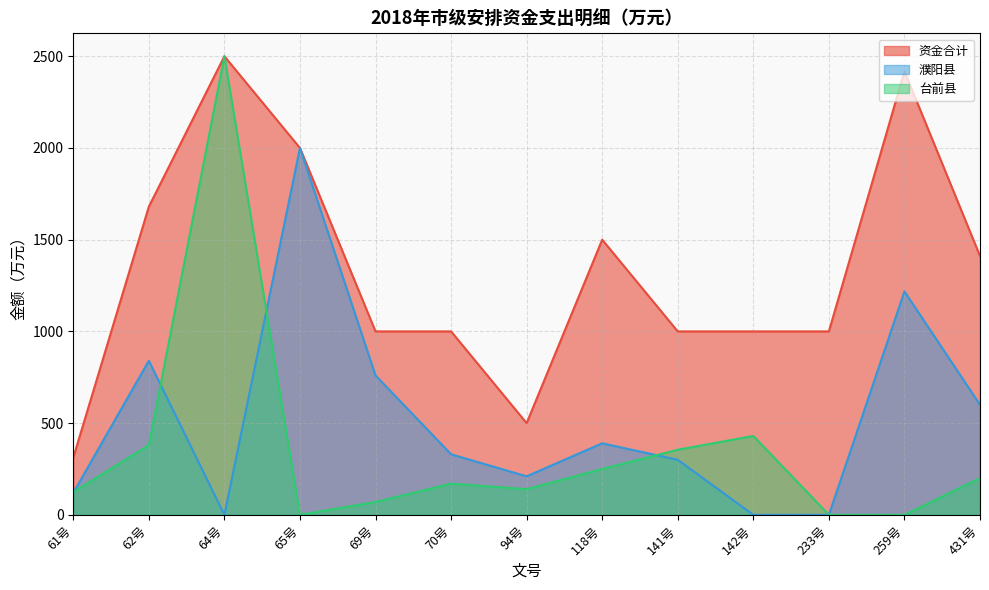

Reading left to right, list all the values displayed in this chart.

资金合计: 312	1680	2500	2000	1000	1000	500	1500	1000	1000	1000	2418	1411
濮阳县: 120	840	0	2000	760	330	210	390	300	0	0	1218	600
台前县: 124	380	2500	0	70	170	140	250	355	430	0	0	200